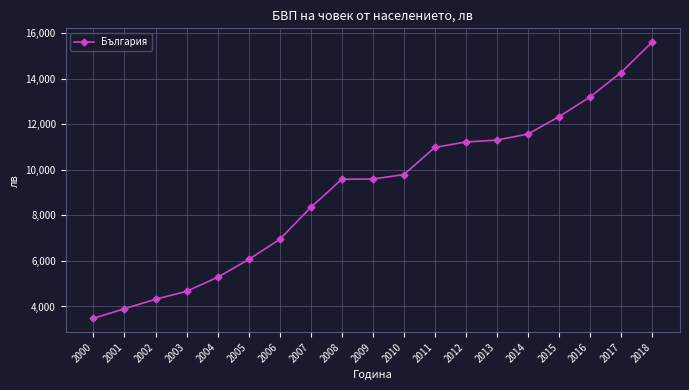

What is the value of the 11th point from the left?

9793.0